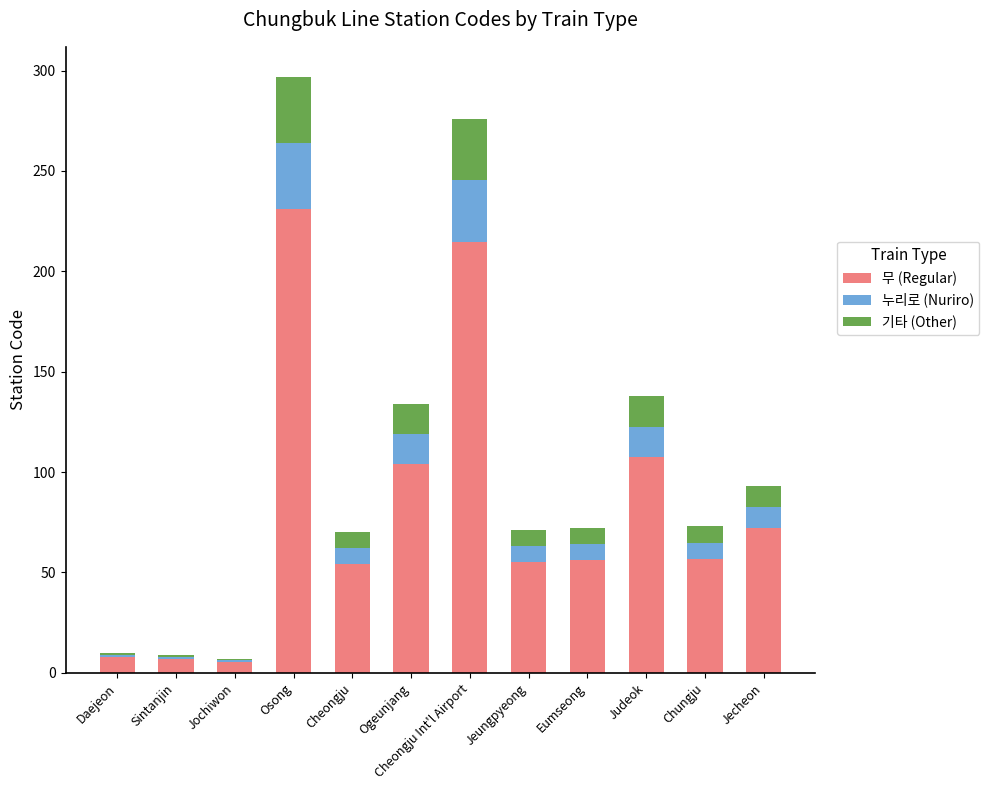

How many data points does each series have?

12